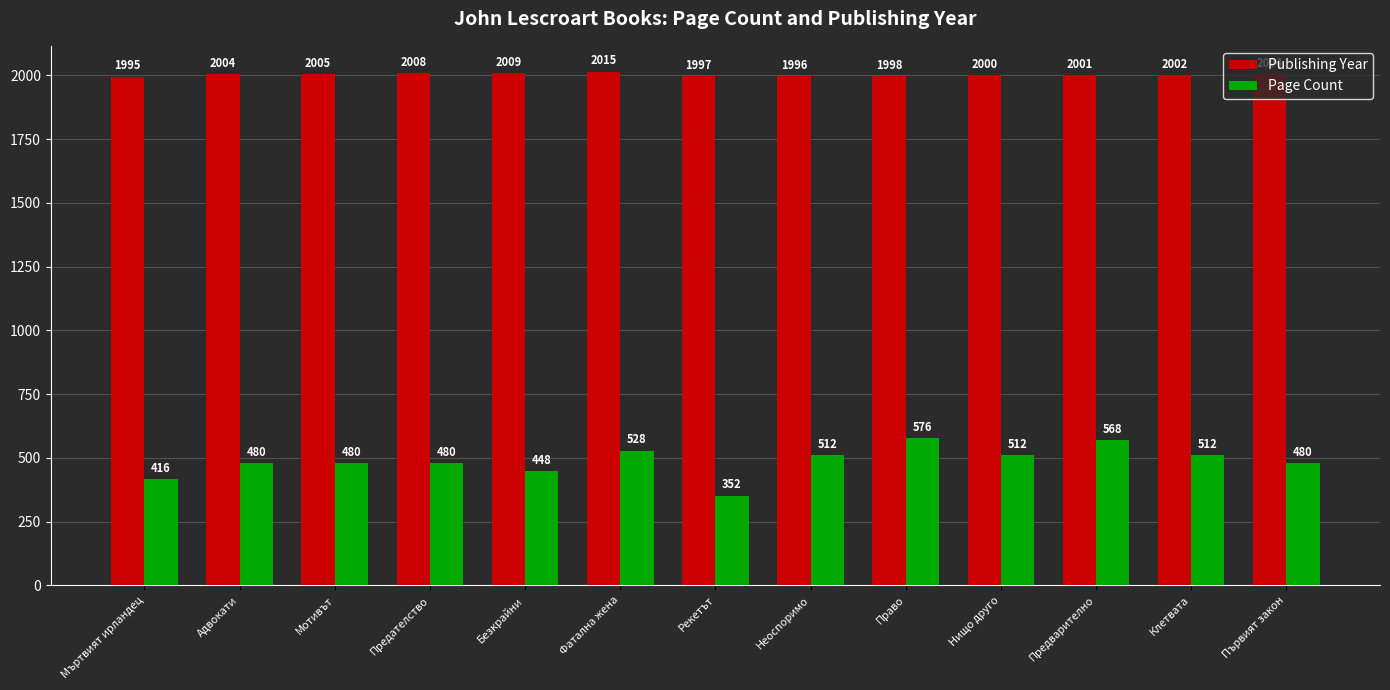

How many bars are there in total?

26